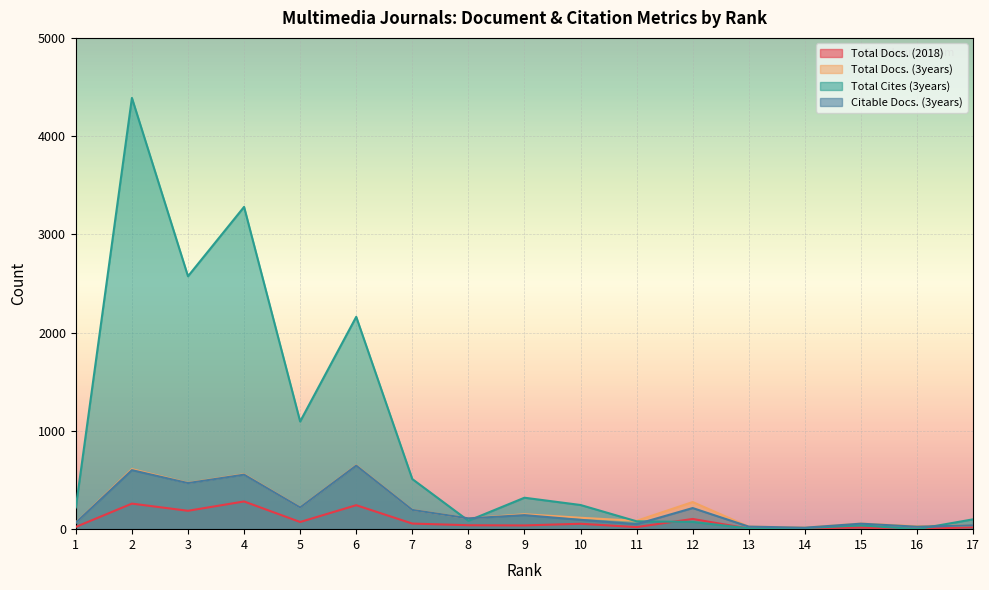

At which category is the sum across all series the highest?

2